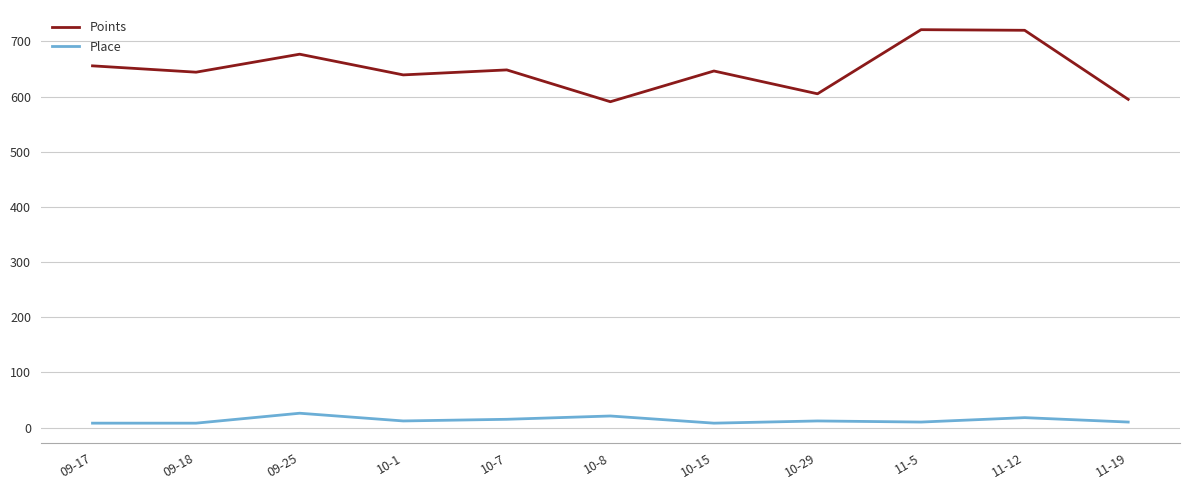

Which series changed the most between 10-1 and 11-12?

Points